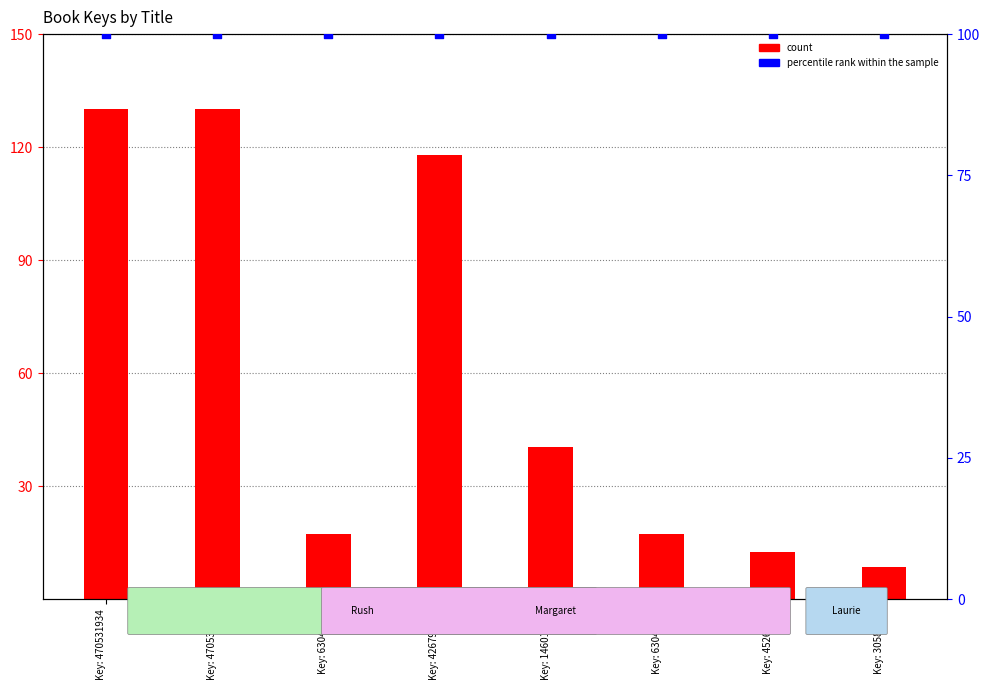

At which category is the sum across all series the highest?

Key: 470531934